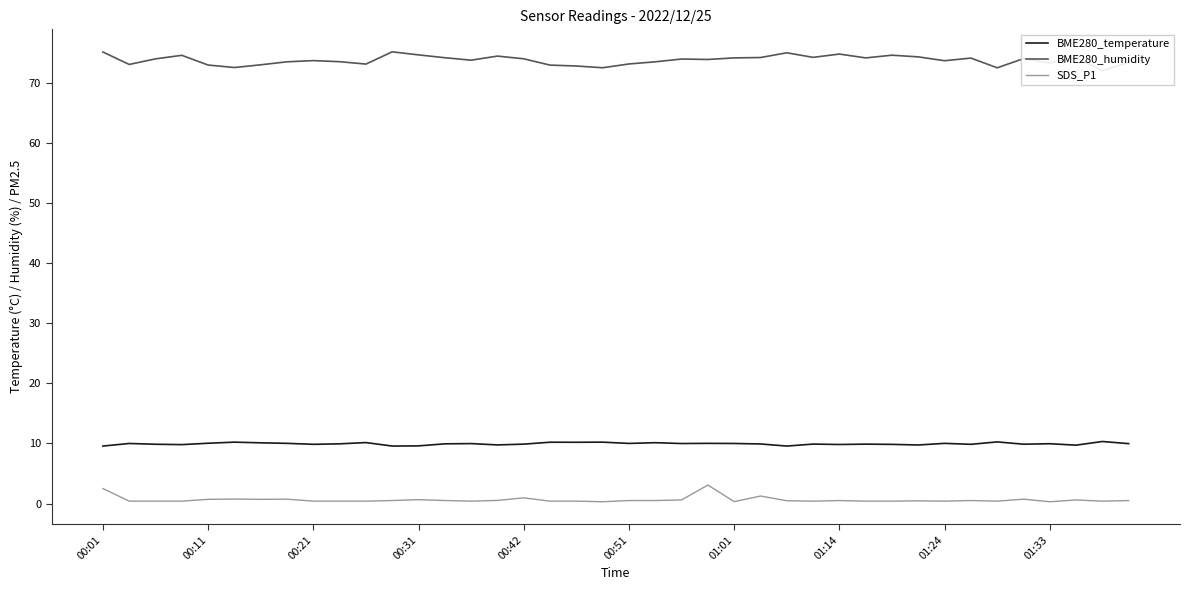

Is it true that SDS_P1 equals 0.7 at 17?

False